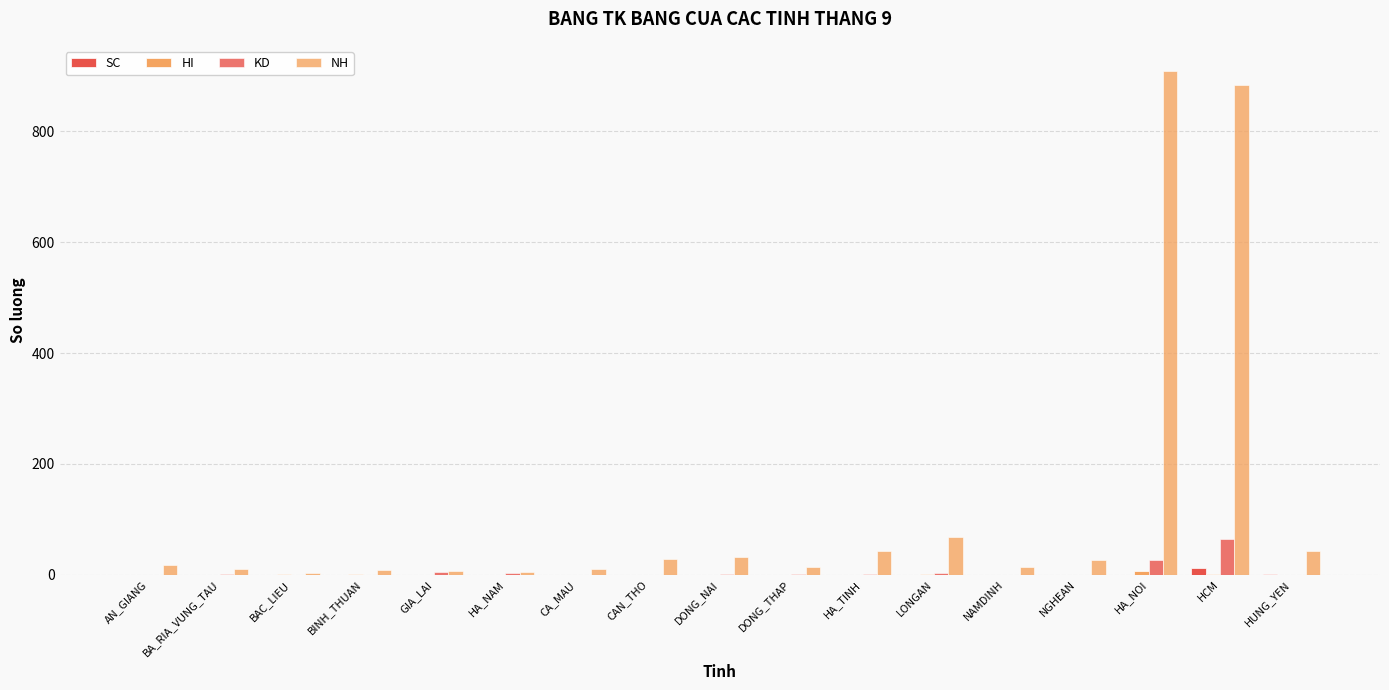

What is the value of the NH bar at the 11th from the left?

42